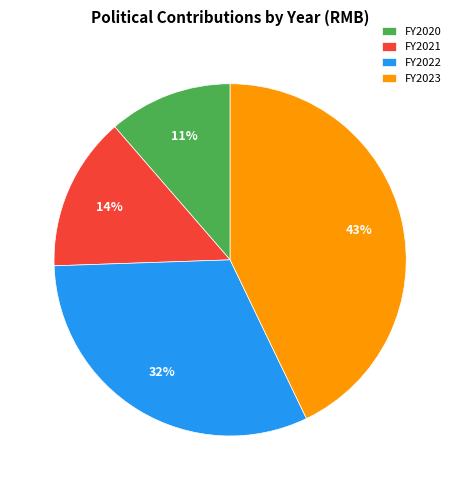

To the nearest percent, what percentage of the pie is FY2020?

11%